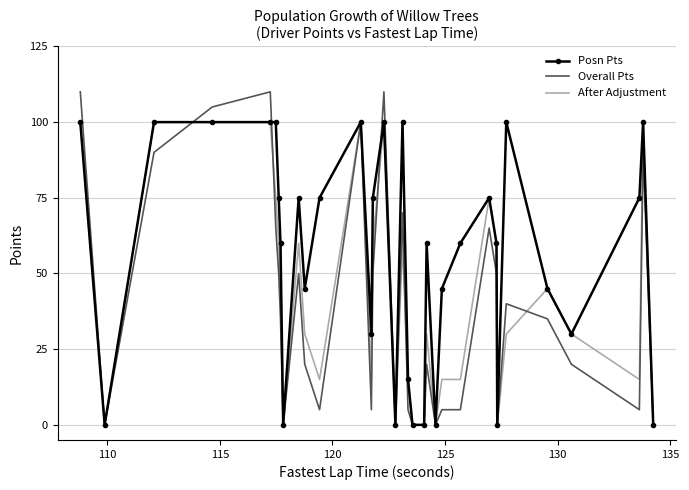

Which series has the widest spread of values?

Overall Pts